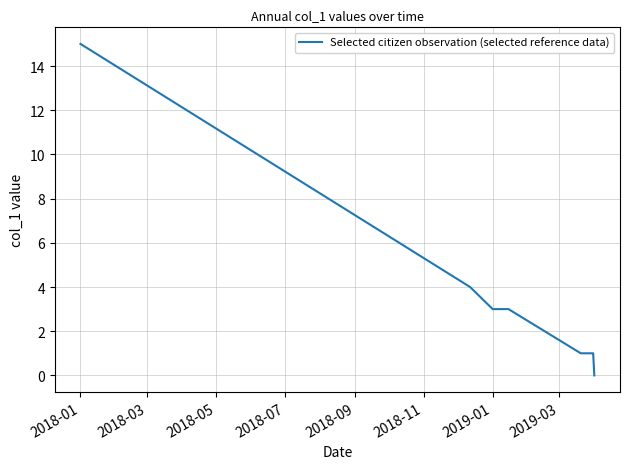

What is the difference between the maximum and minimum values?

15